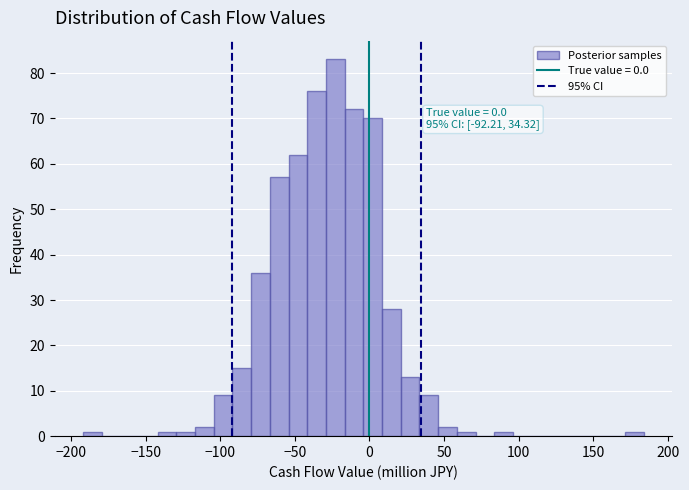

Around what value on the x-axis is the tallest bar? Give the approximate position of its centre, as read against the axis.

-25